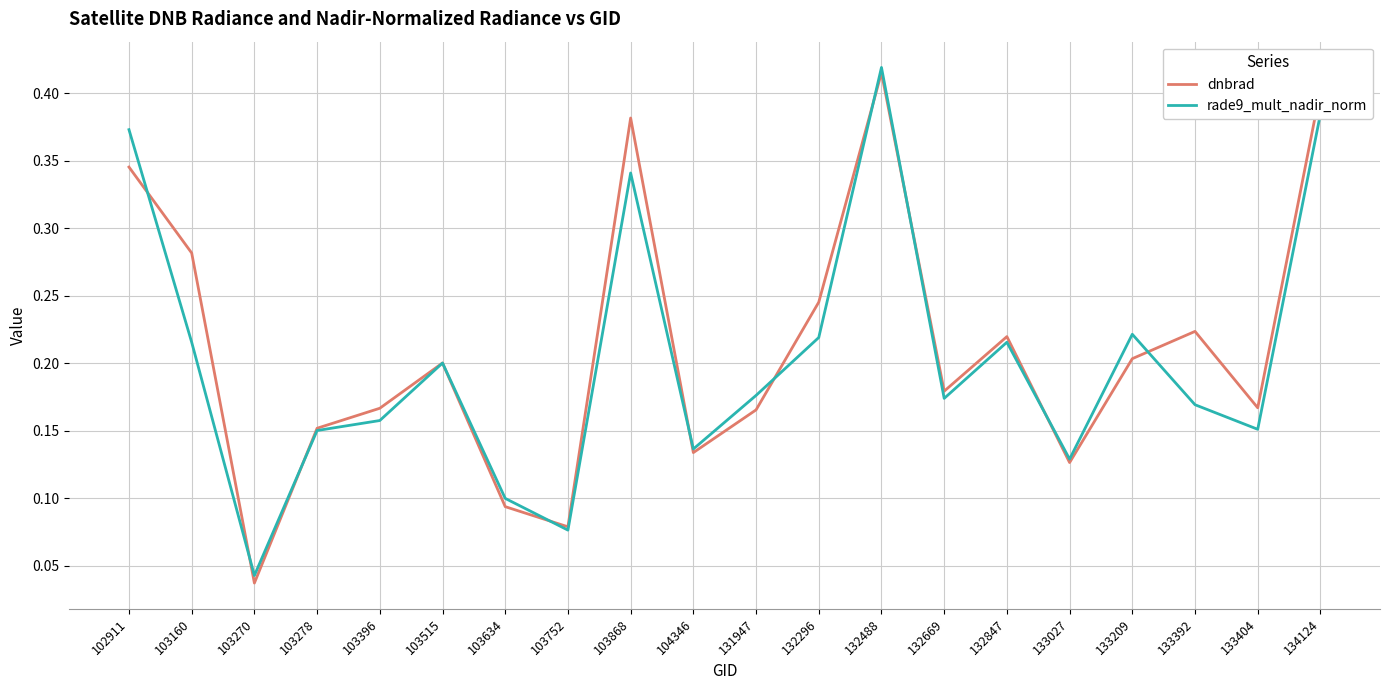

At 134124, list the series in order from smallest to largest.

rade9_mult_nadir_norm, dnbrad